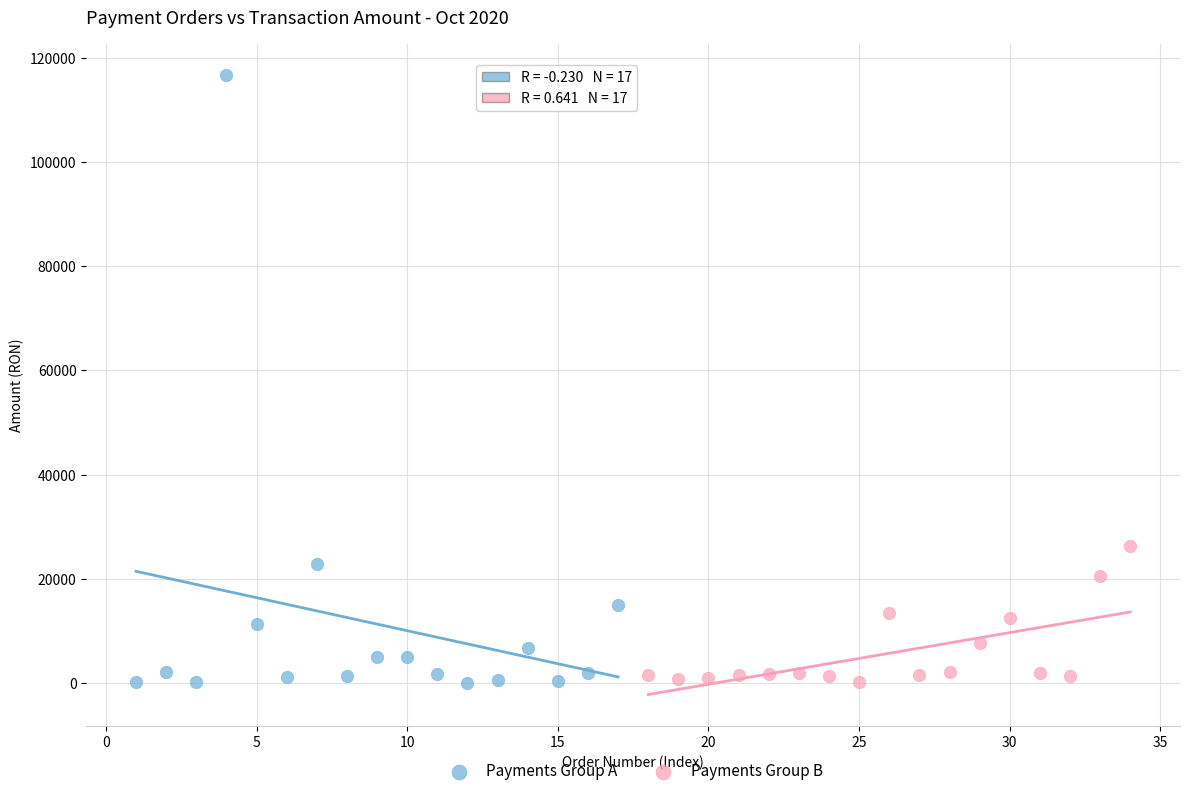

What are all the series names shown in the legend?

Payments Group A, Payments Group B